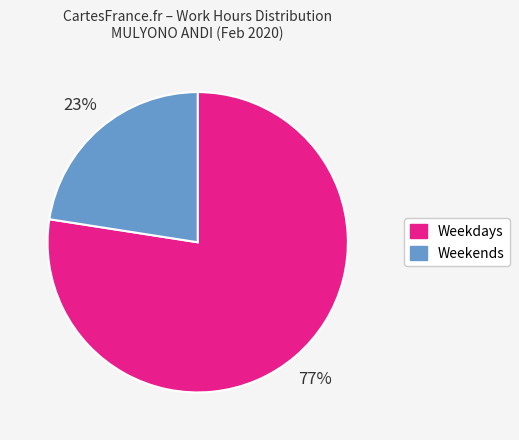

Is it true that Weekends is 23% of the pie?

True